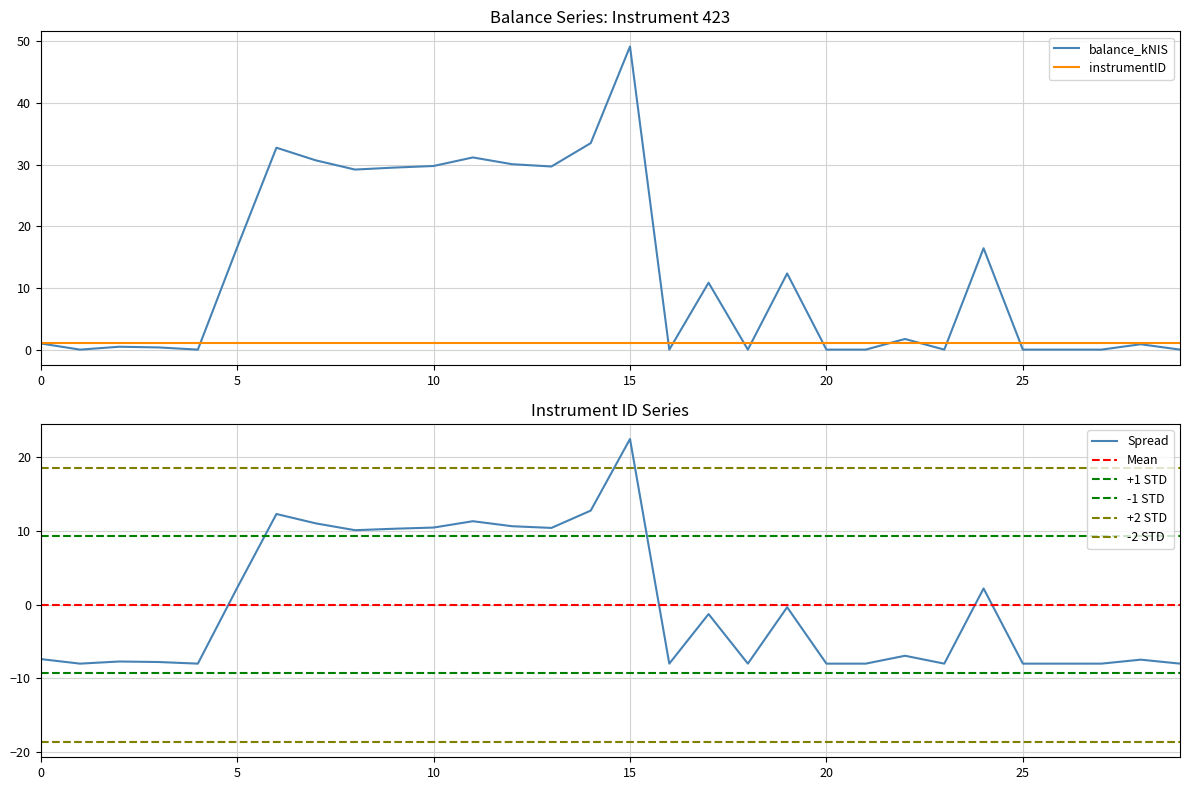

The value at 2021-04-13 is -4.2. True or false?

False